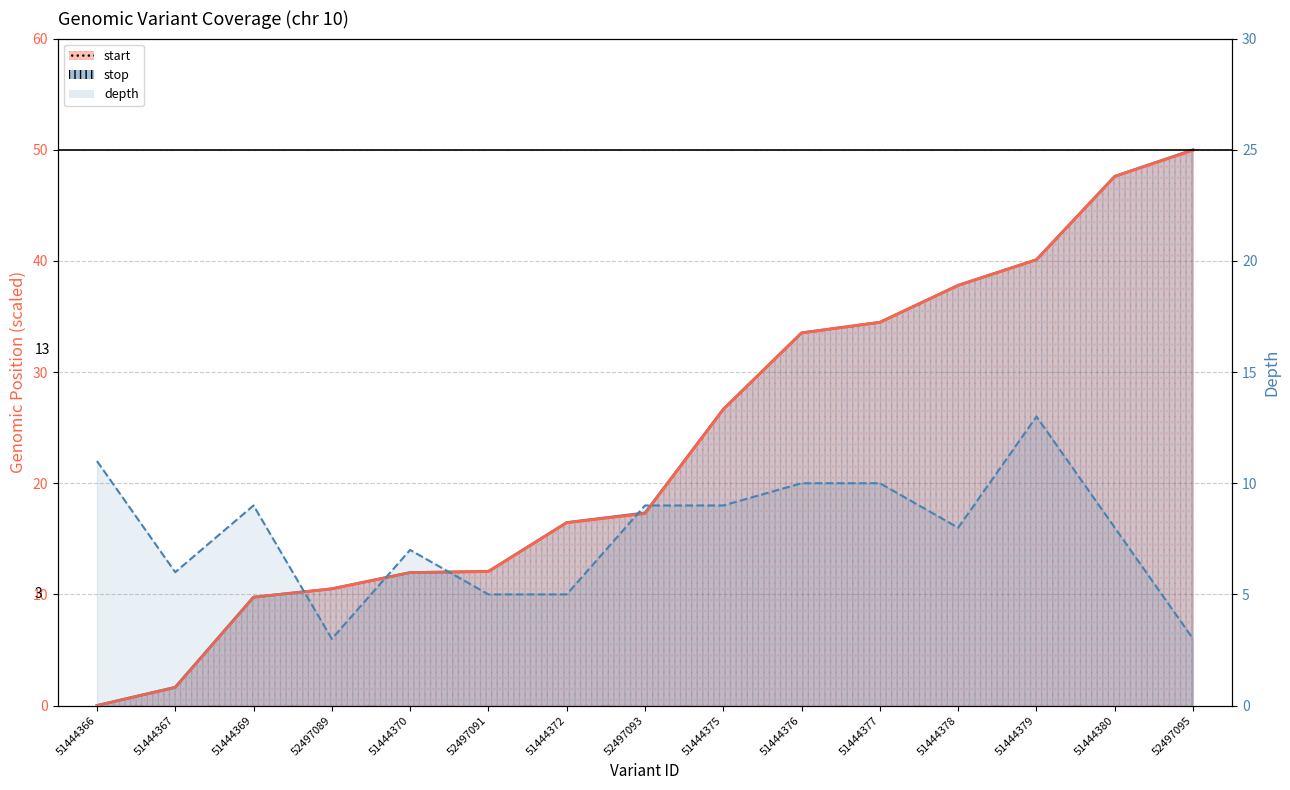

What is the maximum value shown in the chart?

13